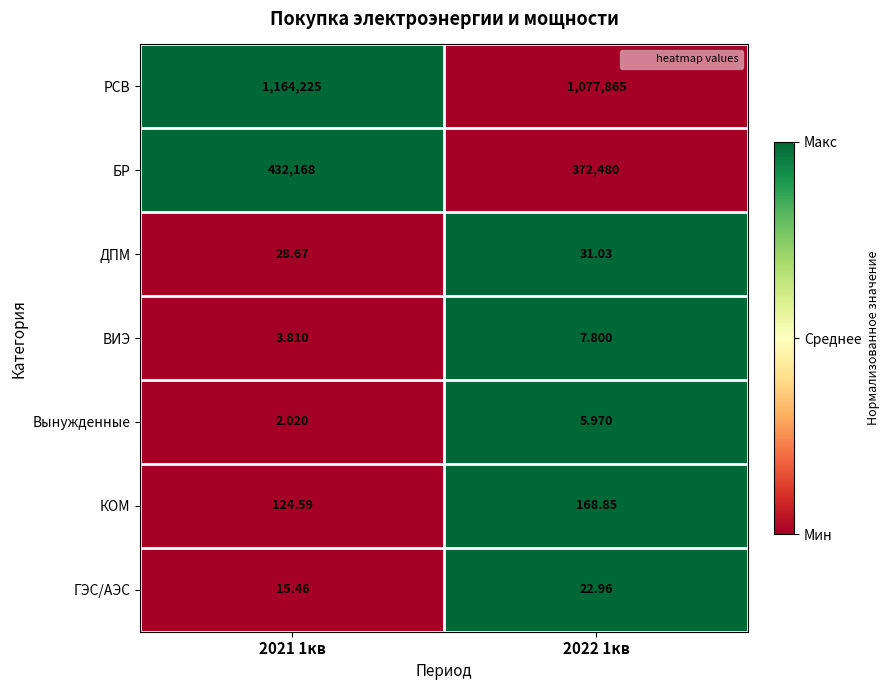

How many values in the ВИЭ series exceed 7?

1